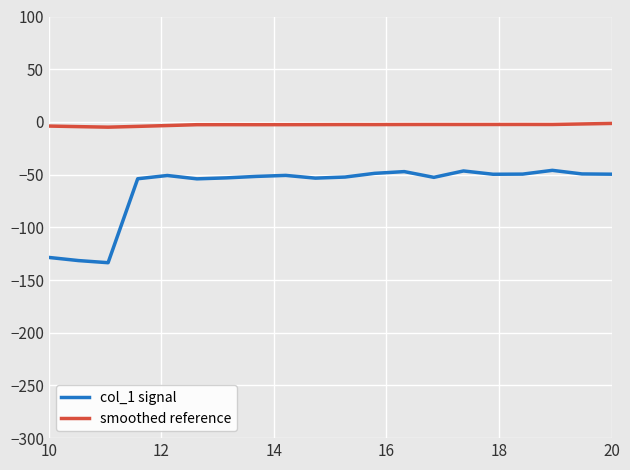

Which series has the largest total across all categories?

smoothed reference